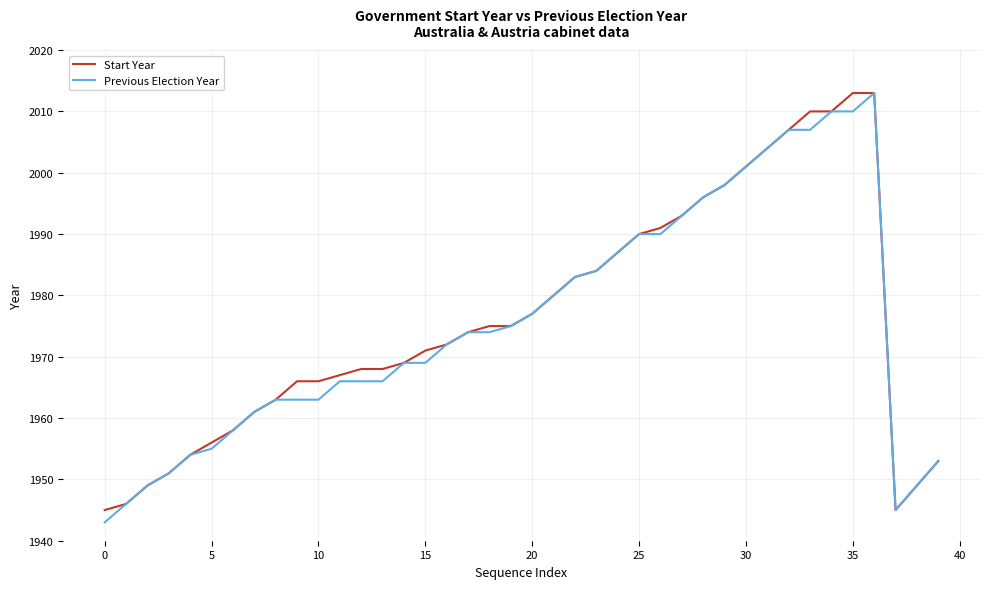

What is the smallest value displayed?

1943